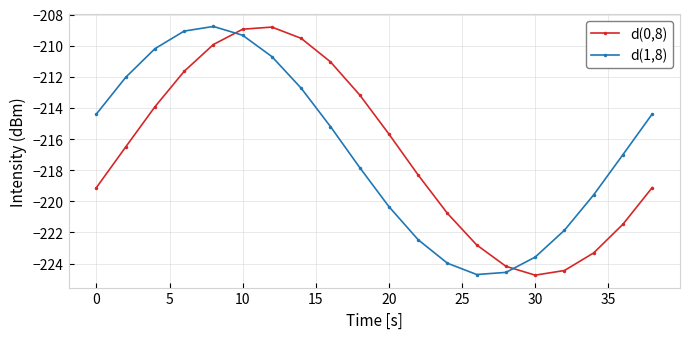

What is the average value of the d(0,8) series?

-216.9